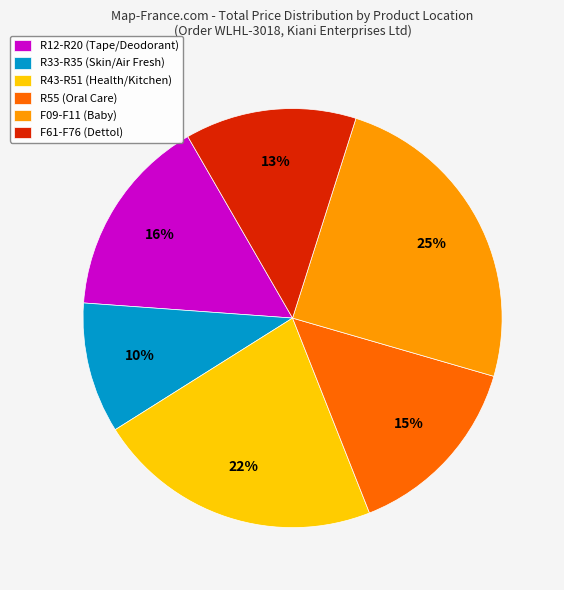

True or false: R43-R51 (Health/Kitchen) accounts for 15% of the total.

False